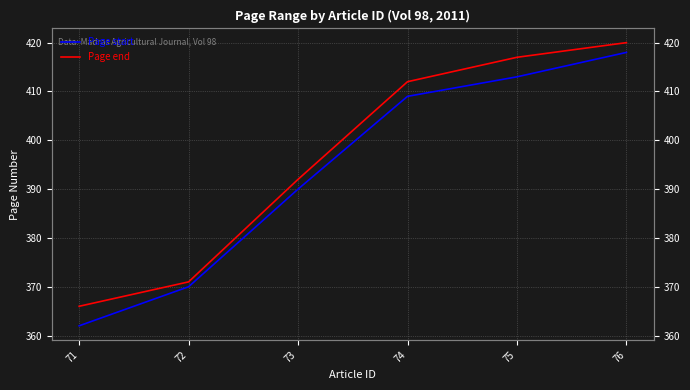

Which category has the highest value across all series?

76